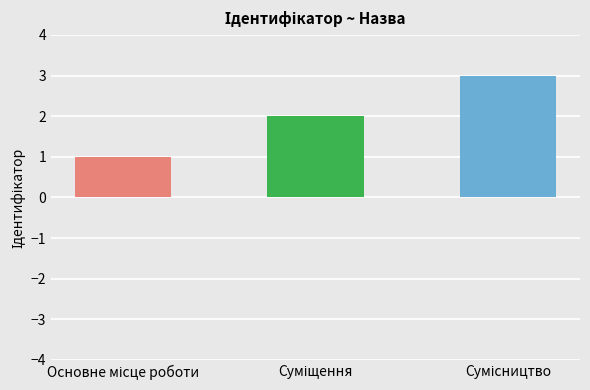

What is the value of the 3rd bar from the left?

3